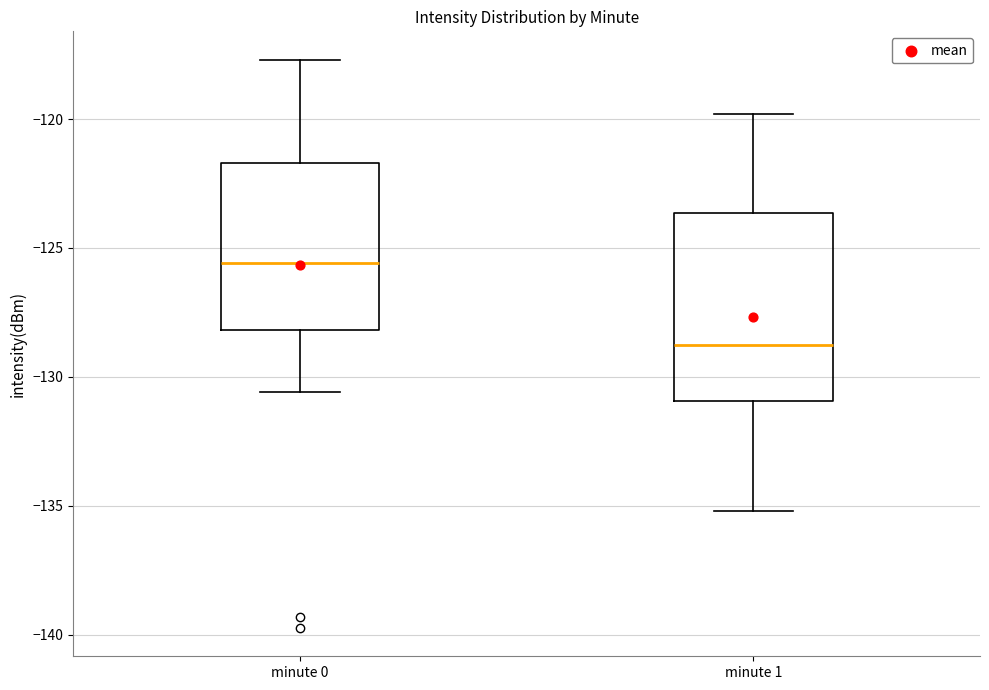

Reading left to right, transcribe this box plot: for each box, give where its median line is, the range the box spans, and where its two whiskers end, as read against the y-axis. The values are not printed on the chart, so give them approximately, as read against the axis.

minute 0: median -125.5, box -128.0 to -121.5, whiskers -130.5 to -117.5
minute 1: median -129.0, box -131.0 to -123.5, whiskers -135.0 to -120.0